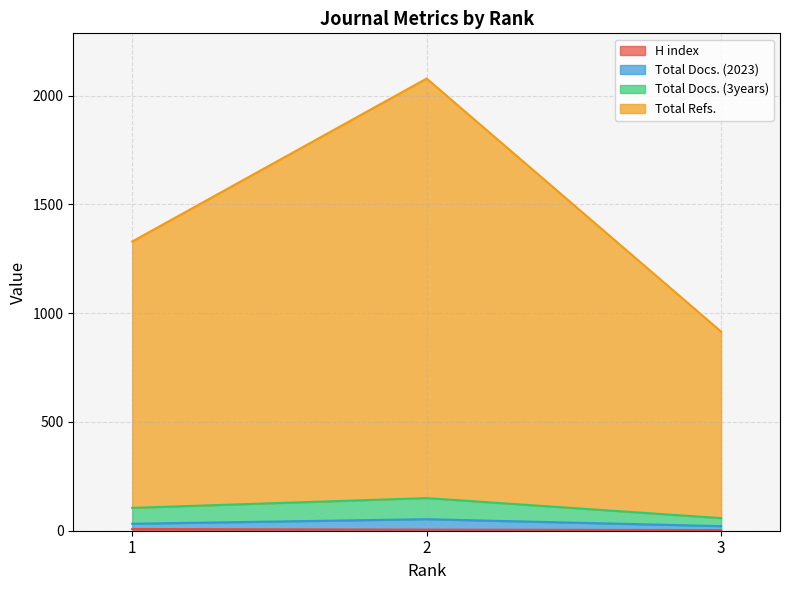

List the labels in order of H index value, smallest first.

3, 2, 1